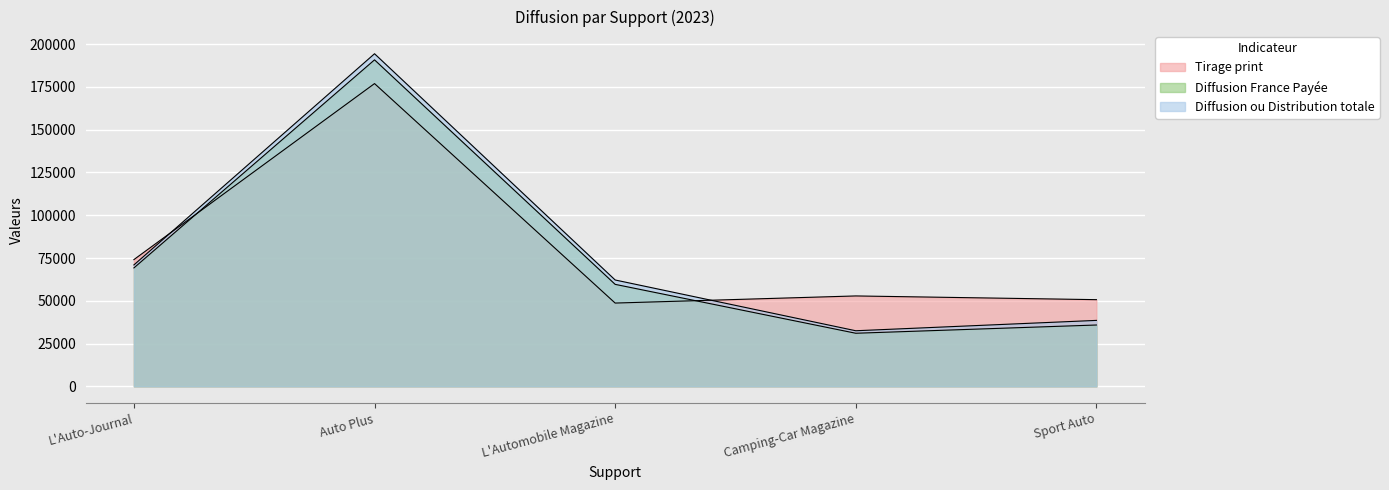

Which series has the largest total across all categories?

Tirage print